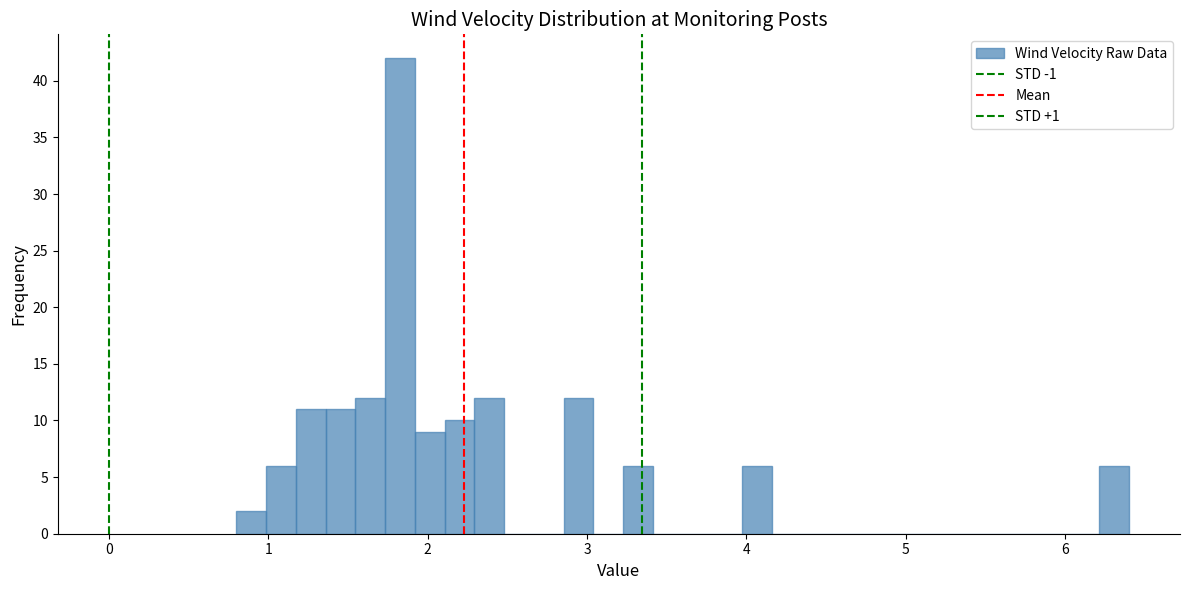

Around what value on the x-axis is the tallest bar? Give the approximate position of its centre, as read against the axis.

1.8